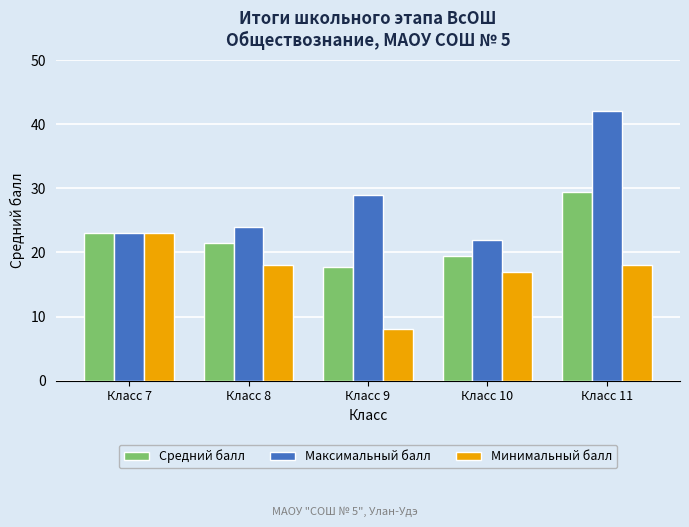

The Средний балл series shows 21.4 at Класс 8. True or false?

True